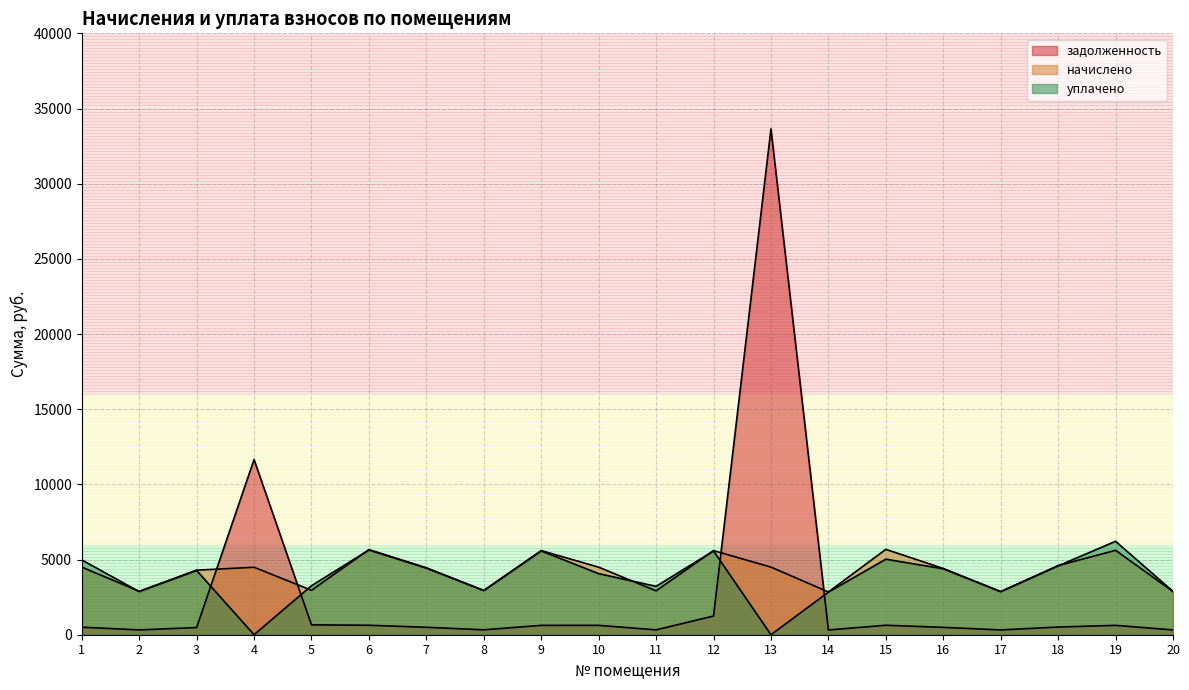

Where do задолженность and начислено first cross each other?

3 and 4